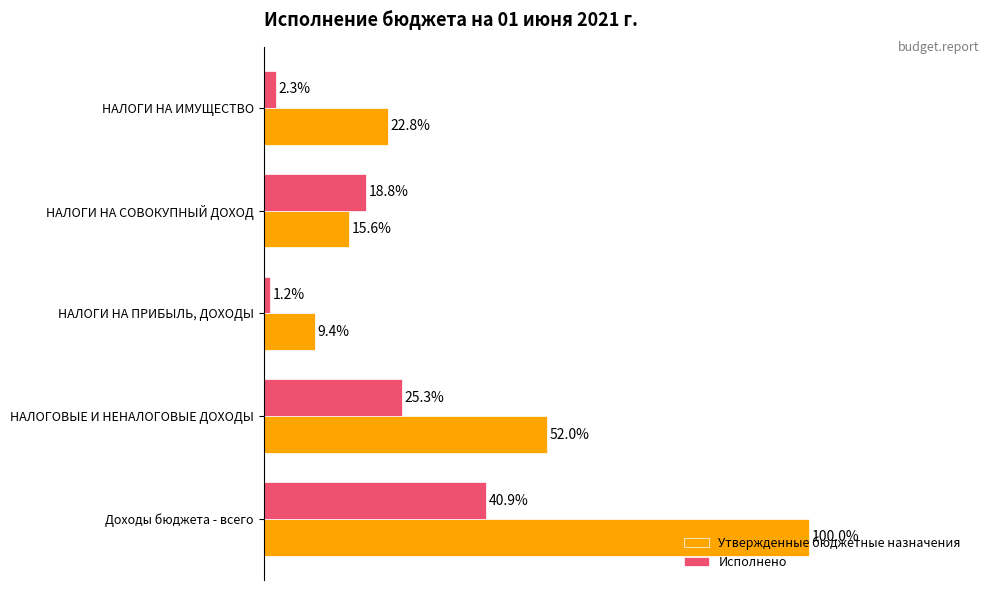

Where is Утвержденные бюджетные назначения nearest to the value 54?

НАЛОГОВЫЕ И НЕНАЛОГОВЫЕ ДОХОДЫ